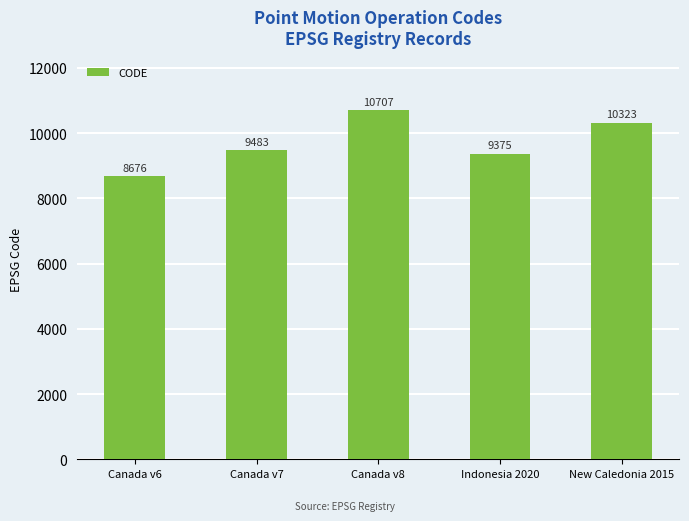

List the labels in order of value, smallest first.

Canada v6, Indonesia 2020, Canada v7, New Caledonia 2015, Canada v8